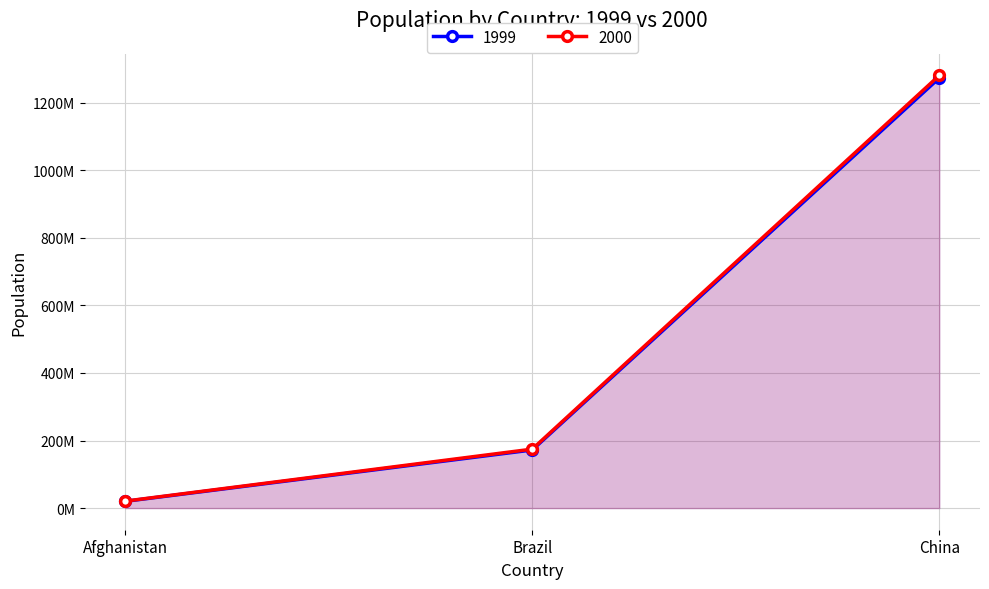

Read the 2000 value at Brazil, to the nearest 10.

174504900